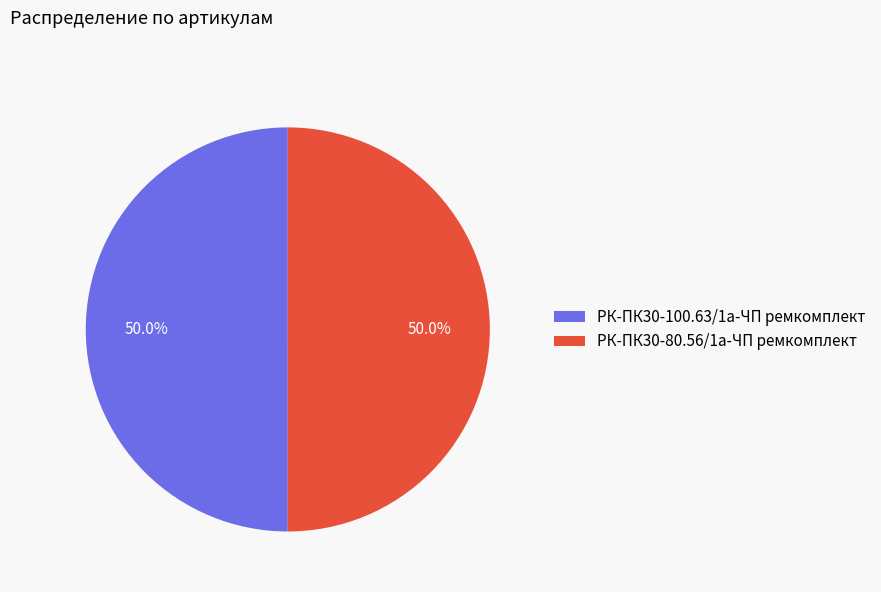

Combined, what portion of the pie is РК-ПК30-100.63/1а-ЧП ремкомплект and РК-ПК30-80.56/1а-ЧП ремкомплект?

100.0%